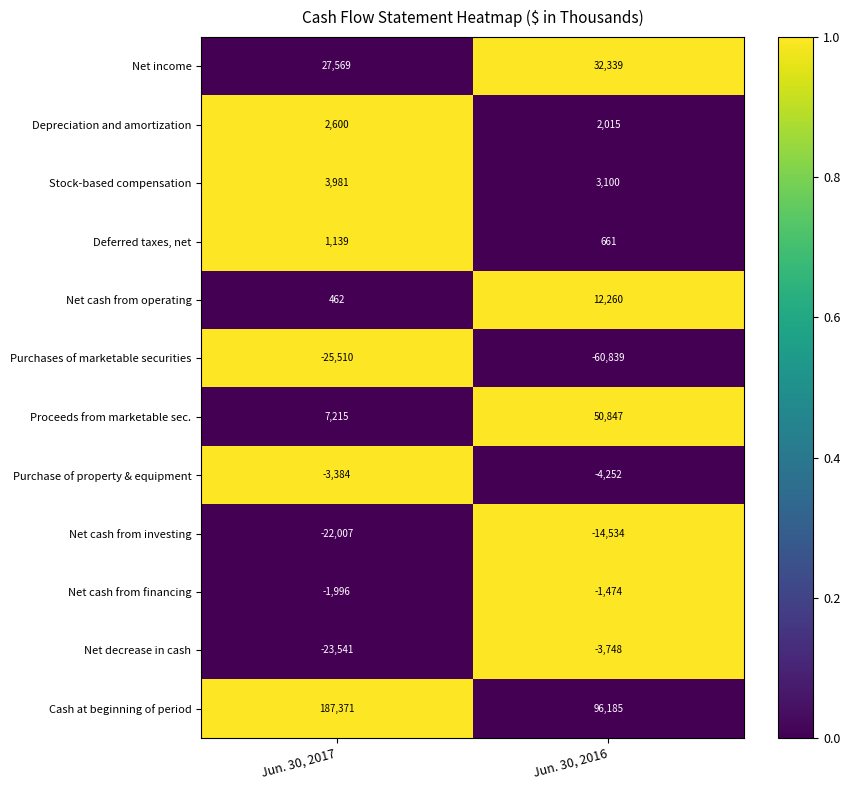

What is the difference between the Purchases of marketable securities values at Jun. 30, 2016 and Jun. 30, 2017?

35329